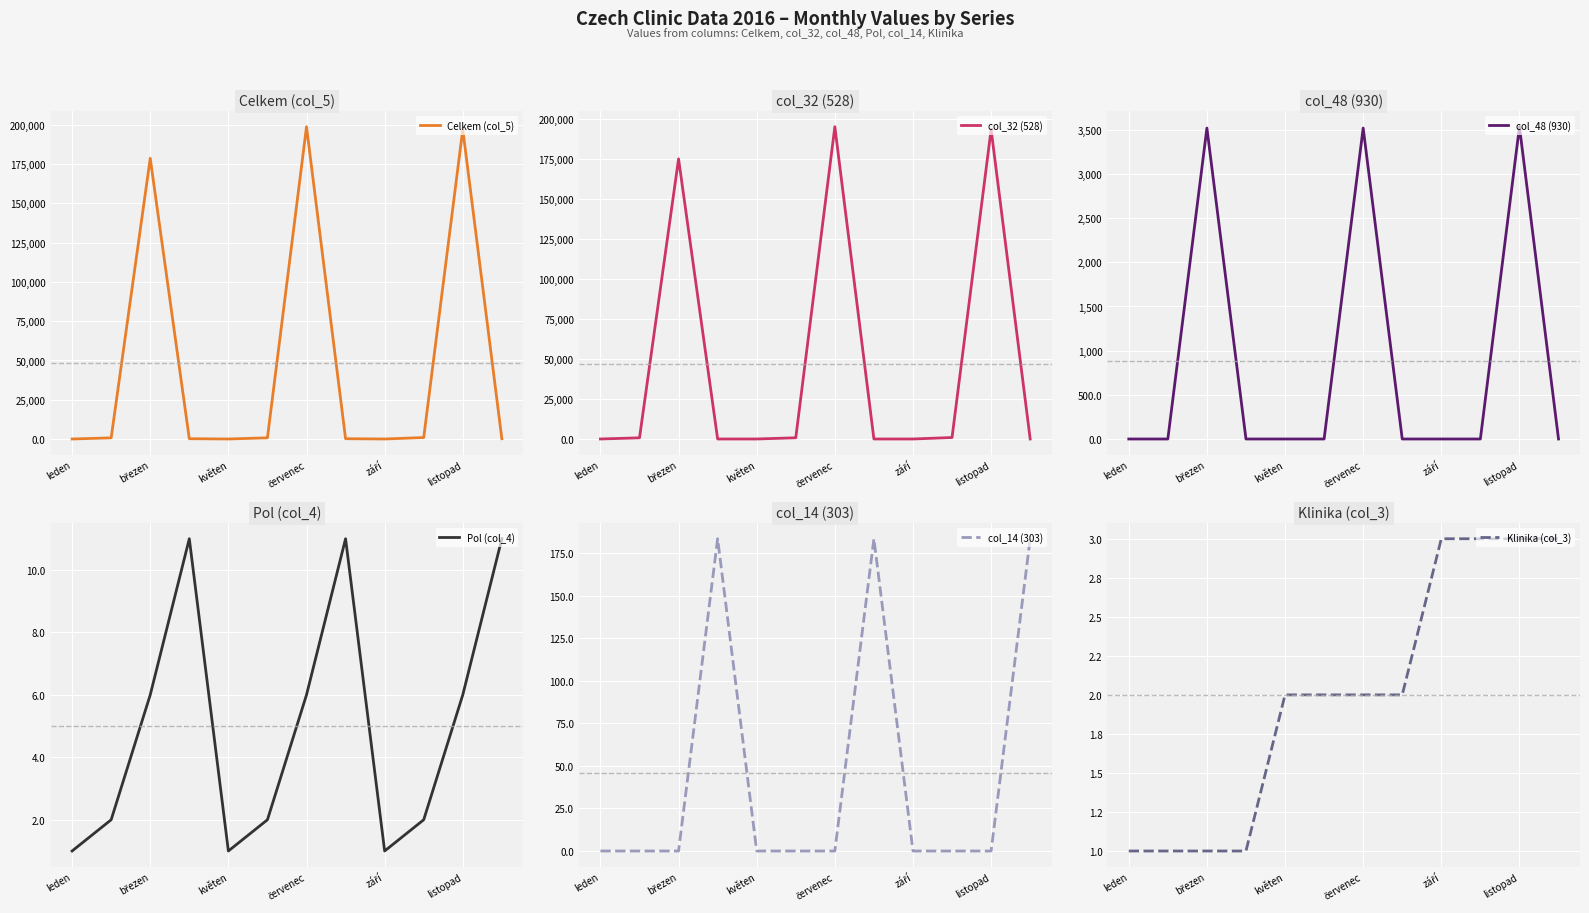

What is the highest value of the Celkem (col_5) series?

198847.0